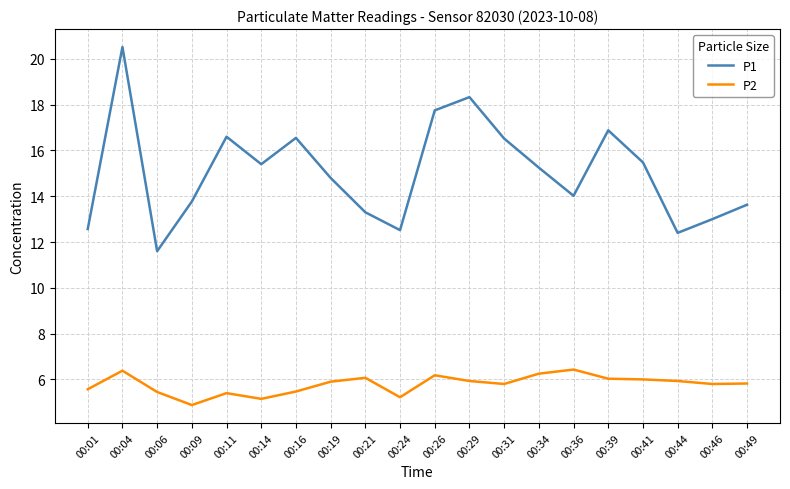

Where does the P2 series first go above 5?

00:01